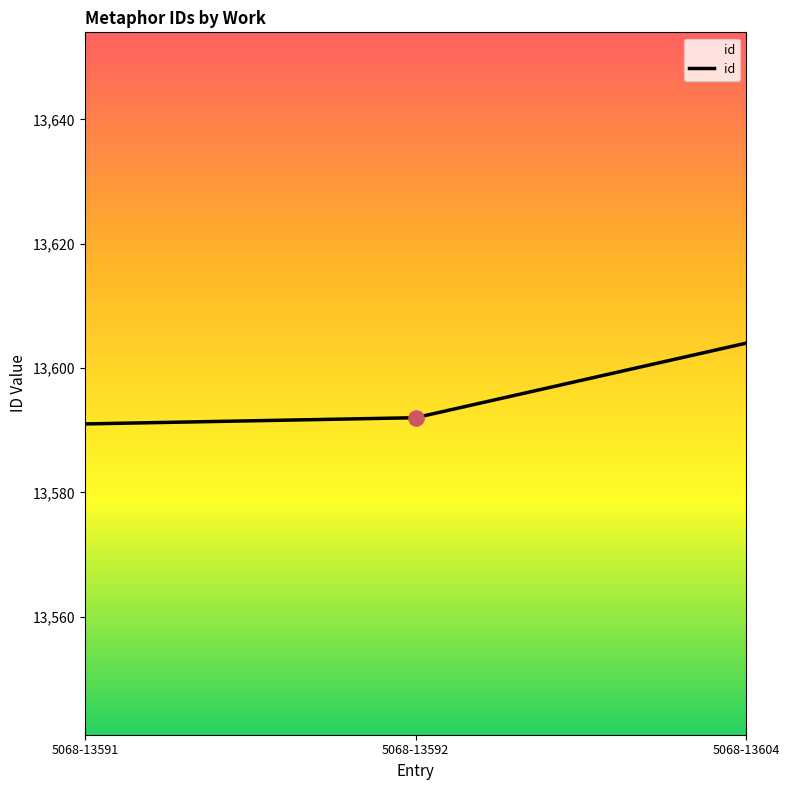

Which has a higher value, 5068-13591 or 5068-13592?

5068-13592